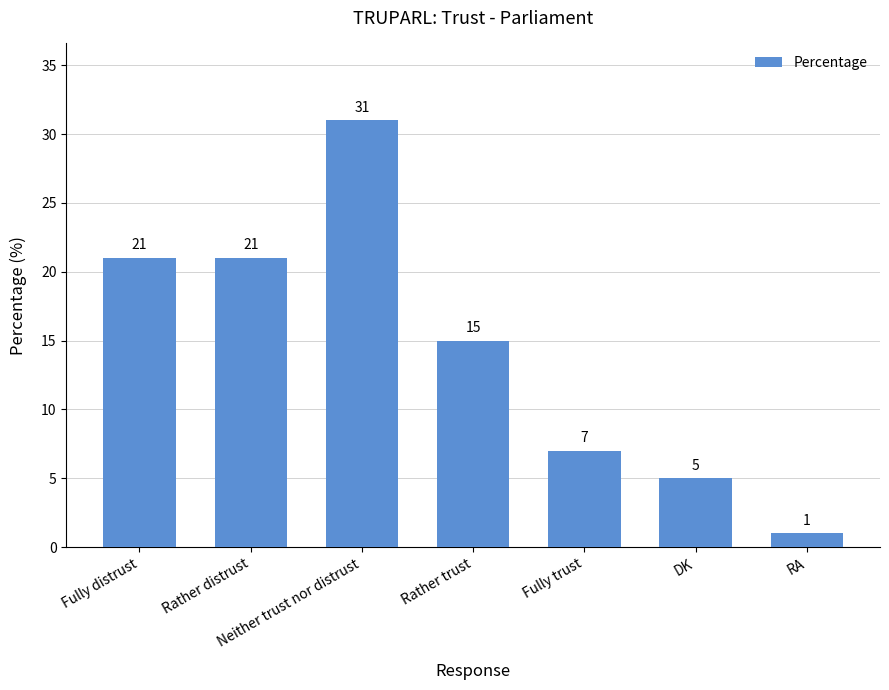

Reading left to right, what are all the values shown in this chart?

Fully distrust=21	Rather distrust=21	Neither trust nor distrust=31	Rather trust=15	Fully trust=7	DK=5	RA=1